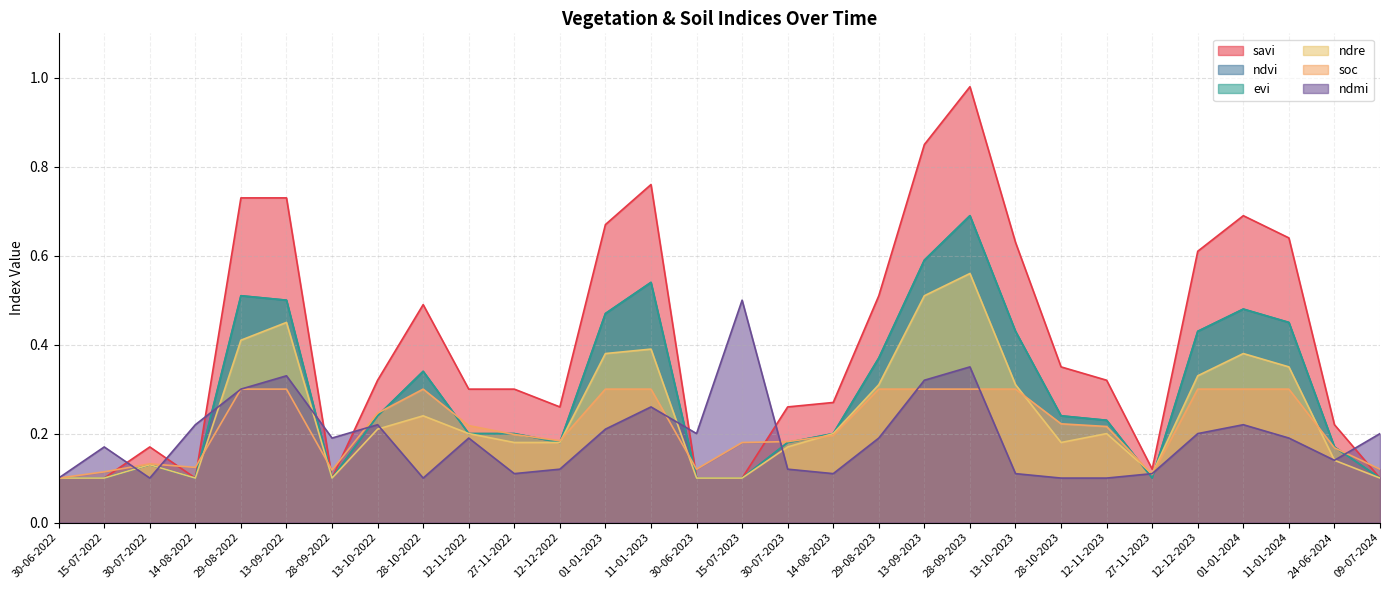

In soc, how many points are higher than both neighbors (excluding endpoints)?

2